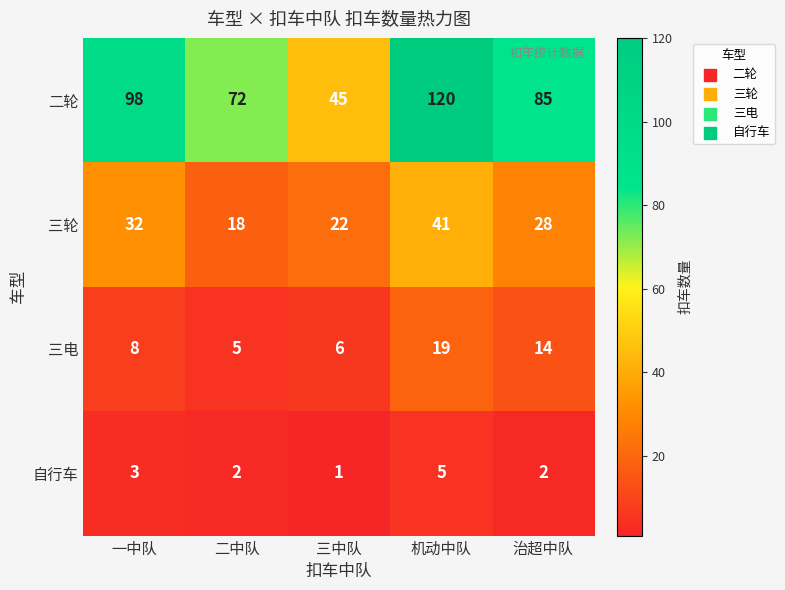

True or false: 三电 has a value of 6 at 三中队.

True